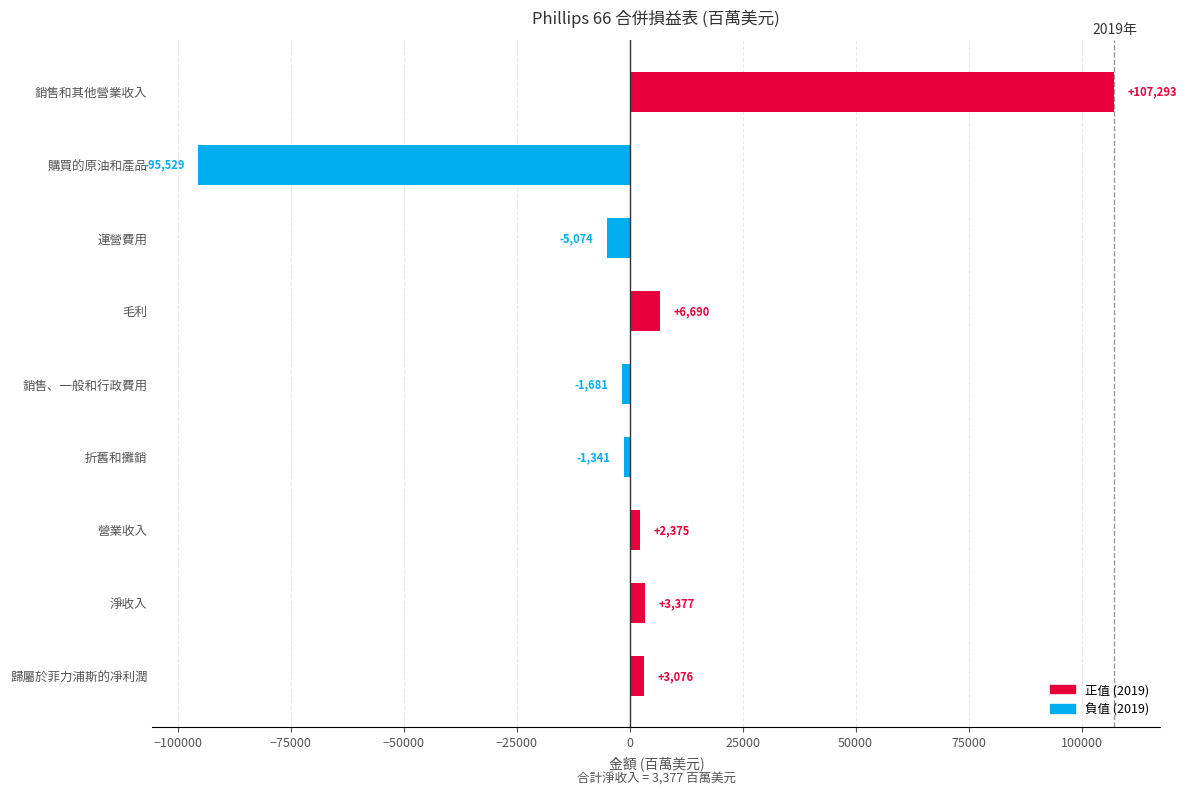

The chart shows a value of -95529 at 購買的原油和產品. True or false?

True